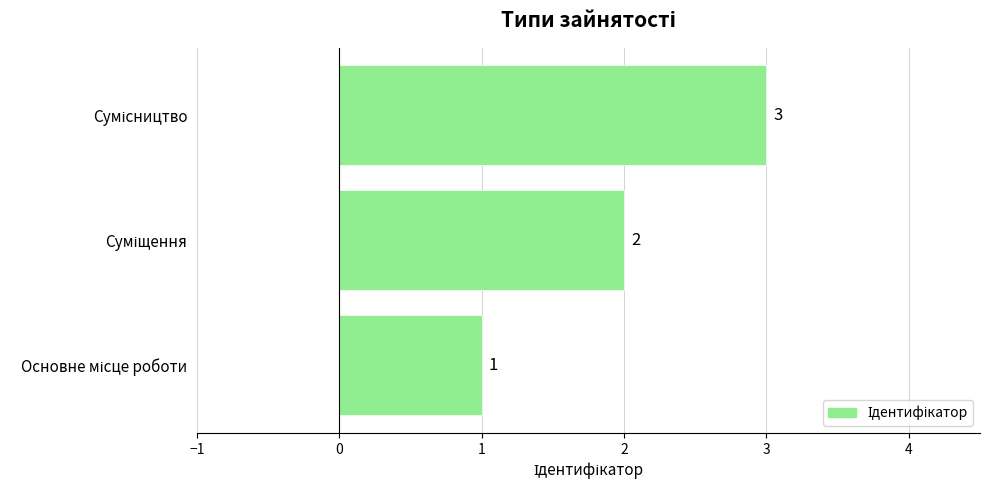

How many values are between 1 and 3?

3